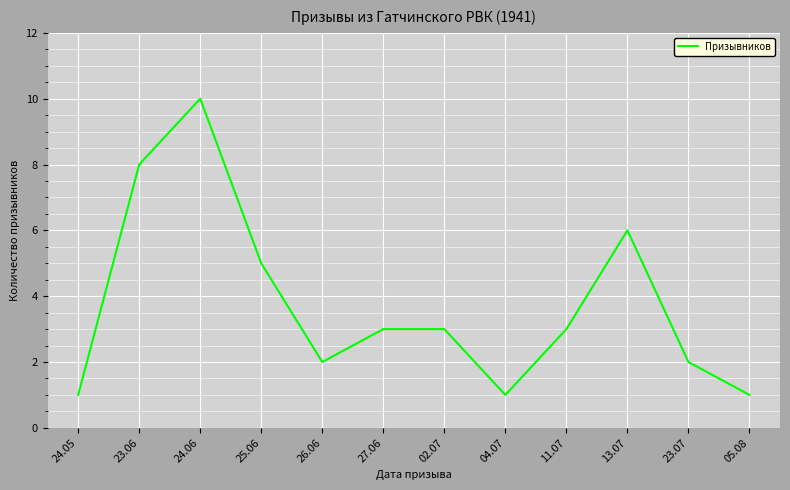

What is the sum of the values at 04.07 and 11.07?

4